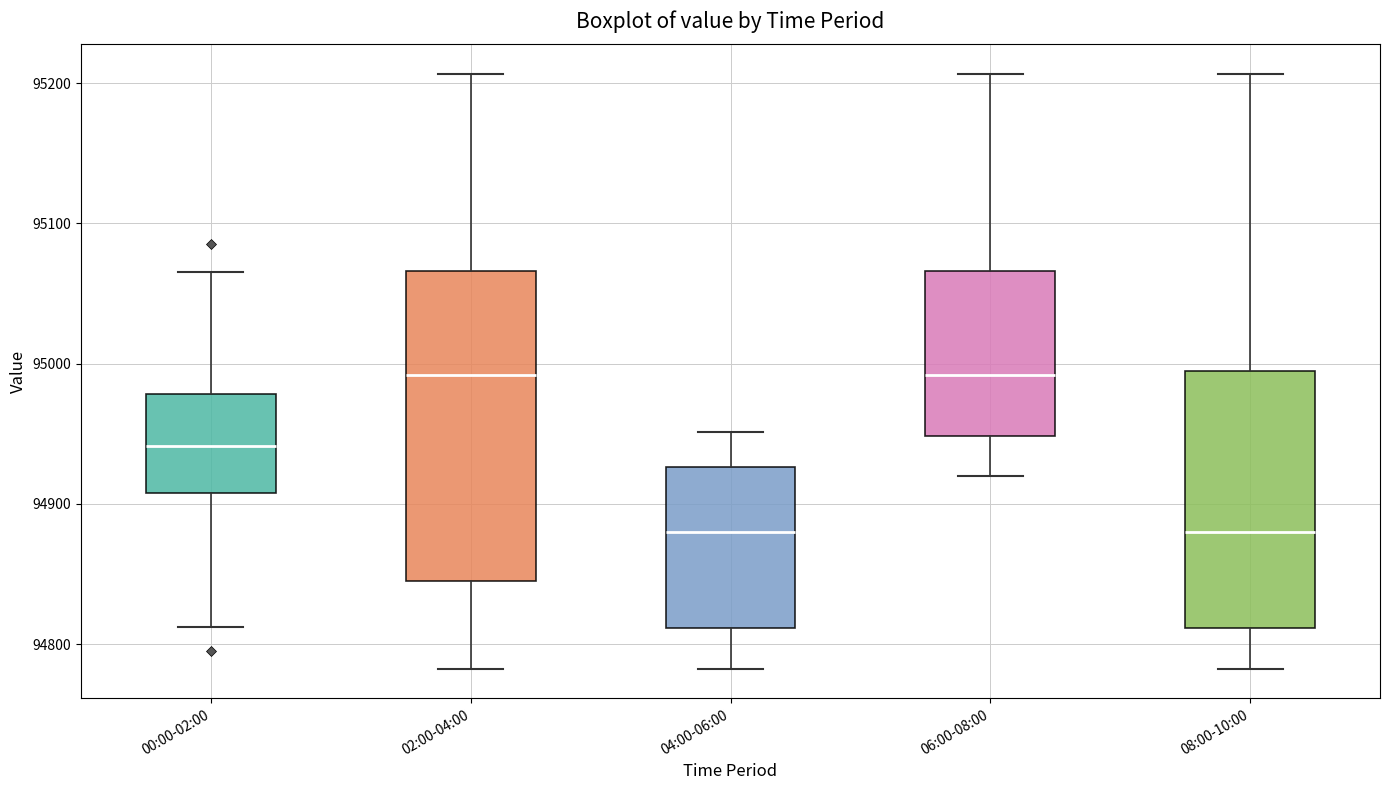

Comparing the boxes themselves (not the whiskers), which one is the tallest?

02:00-04:00